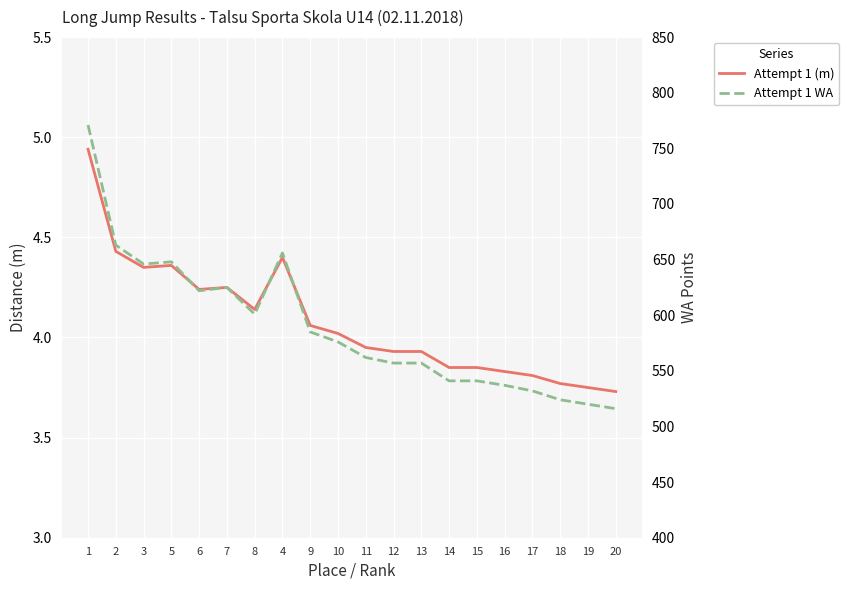

At how many categories does at least one series exceed 183?

20